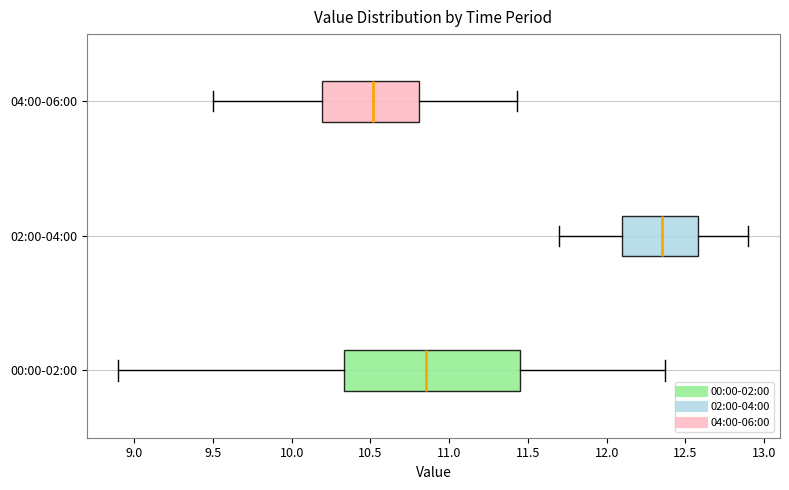

Where does the right whisker of the box for 02:00-04:00 end on the x-axis? The values are not printed on the chart, so give them approximately, as read against the axis.

12.90